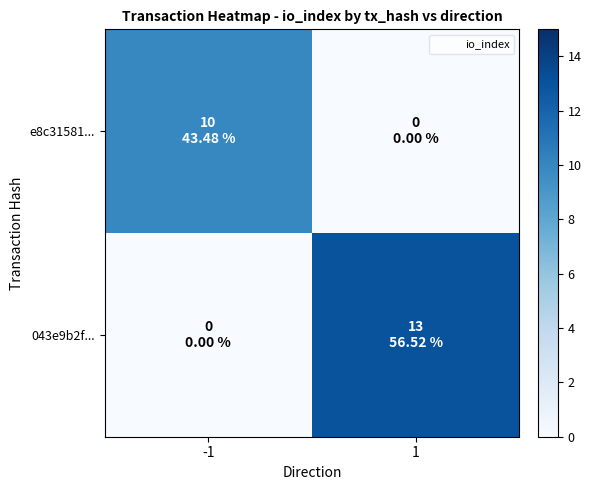

Rank the series by their average value, from highest to lowest.

043e9b2f..., e8c31581...